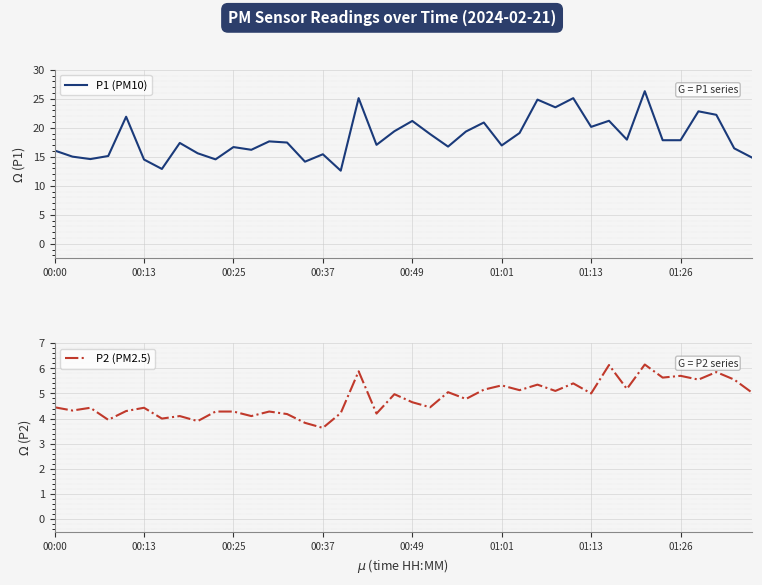

At how many categories does at least one series exceed 19?

15